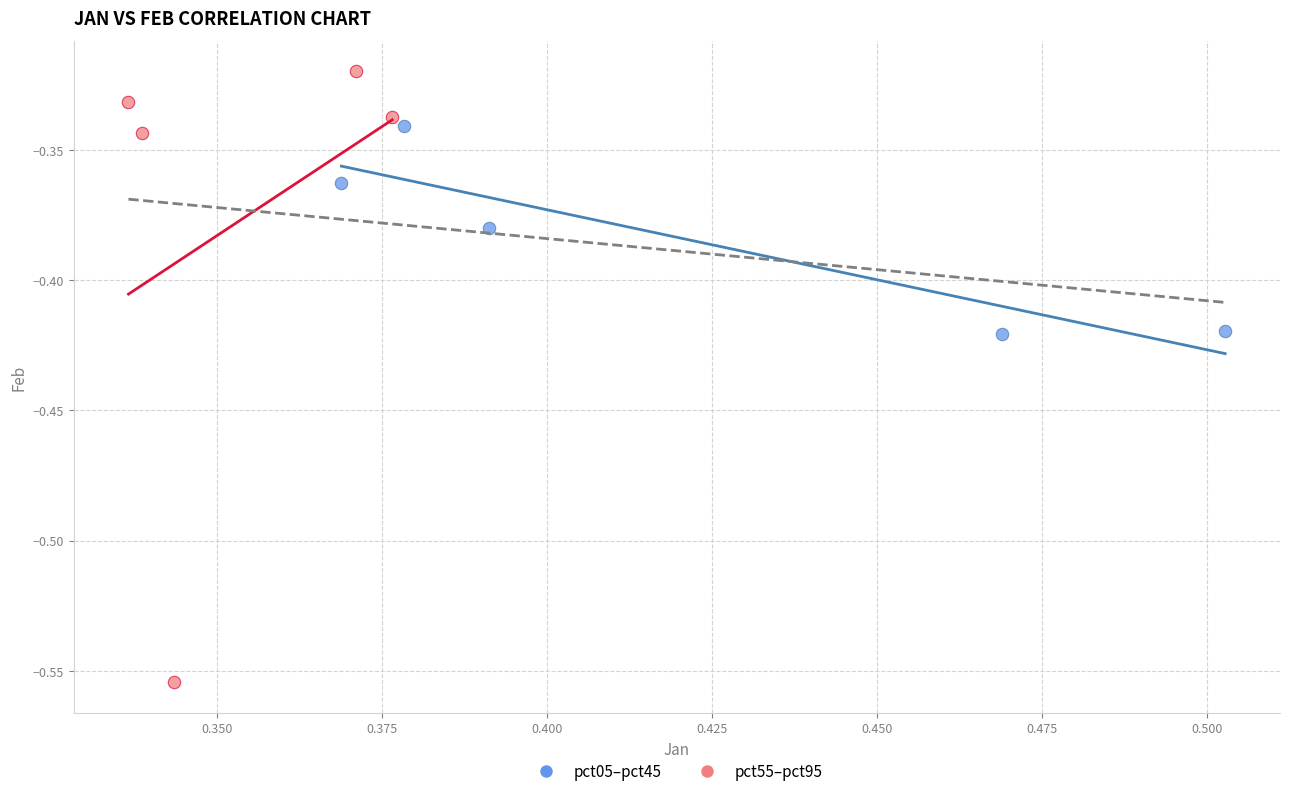

What are all the series names shown in the legend?

pct05–pct45, pct55–pct95